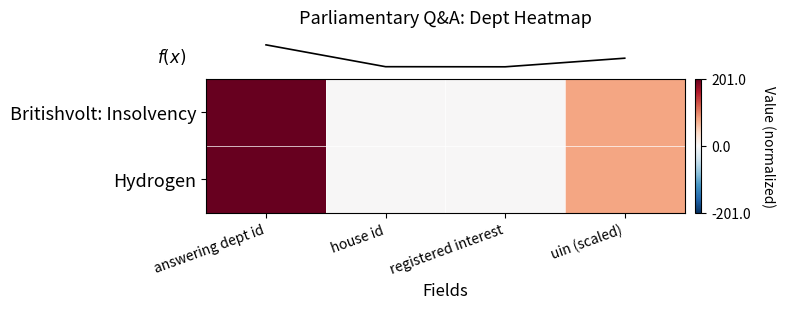

At which category is the sum across all series the highest?

answering dept id